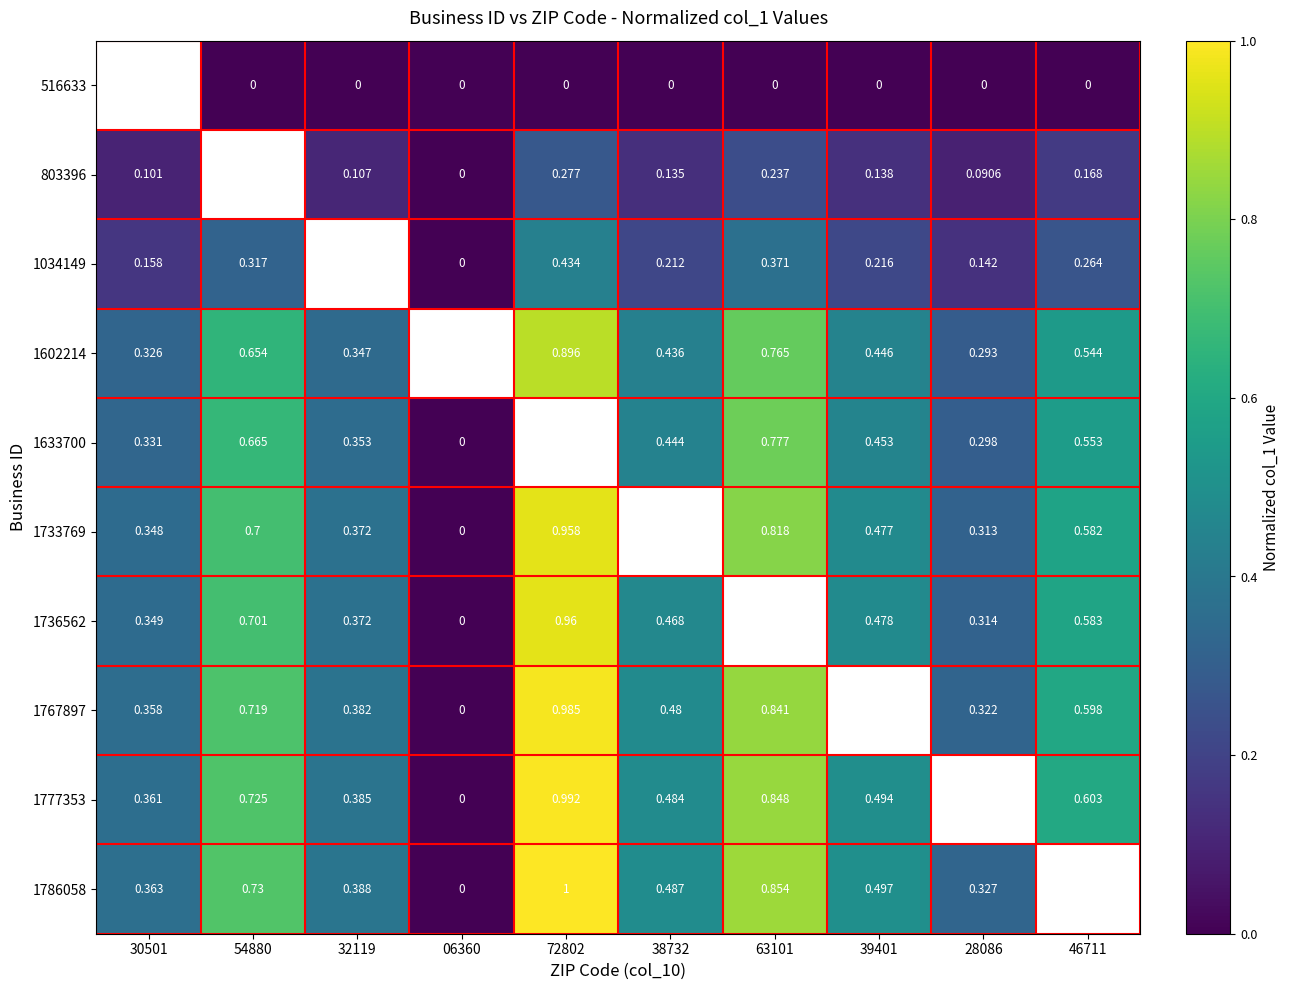

What is the spread (max minus min) of values at 63101?

0.9